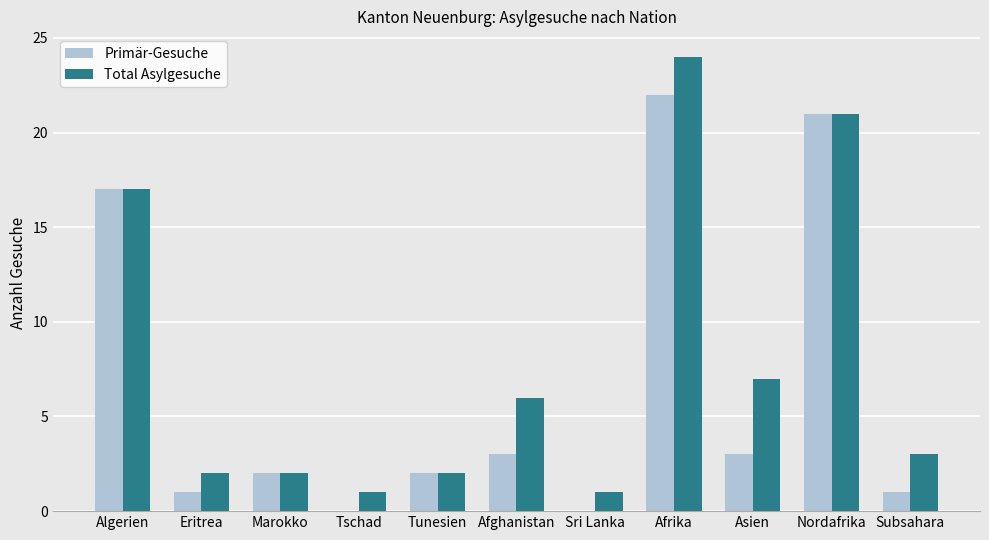

At which label does Total Asylgesuche reach its peak?

Afrika